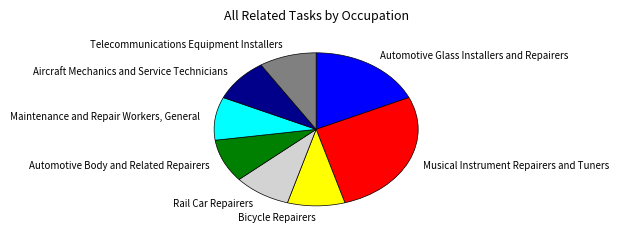

True or false: Musical Instrument Repairers and Tuners accounts for 20% of the total.

False